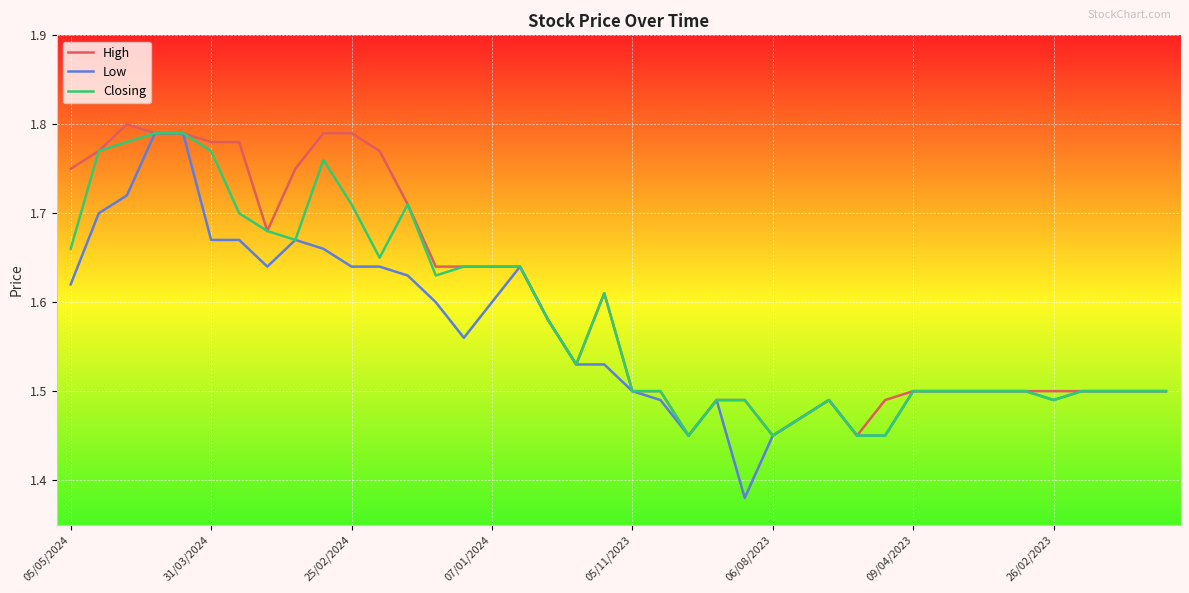

Which series has the largest total across all categories?

High